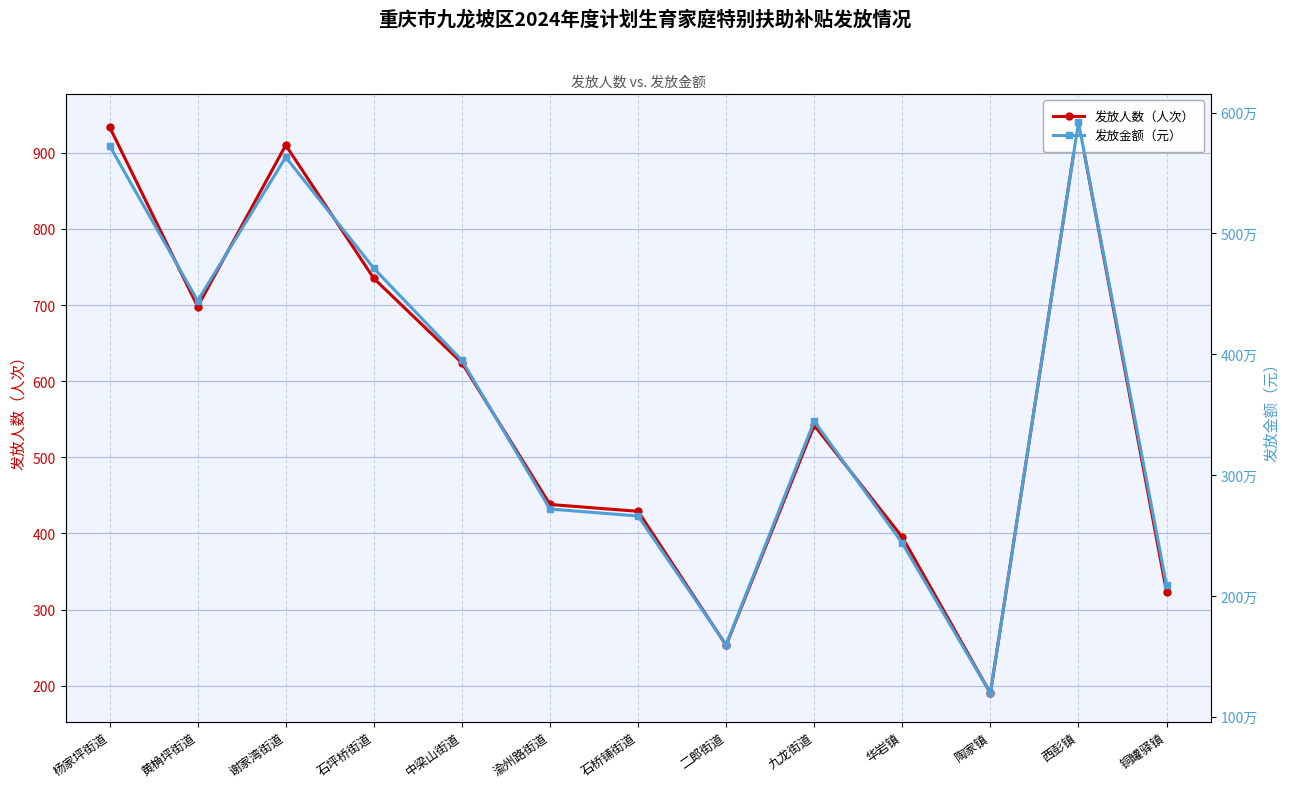

At which label does 发放金额（元） reach its peak?

西彭镇